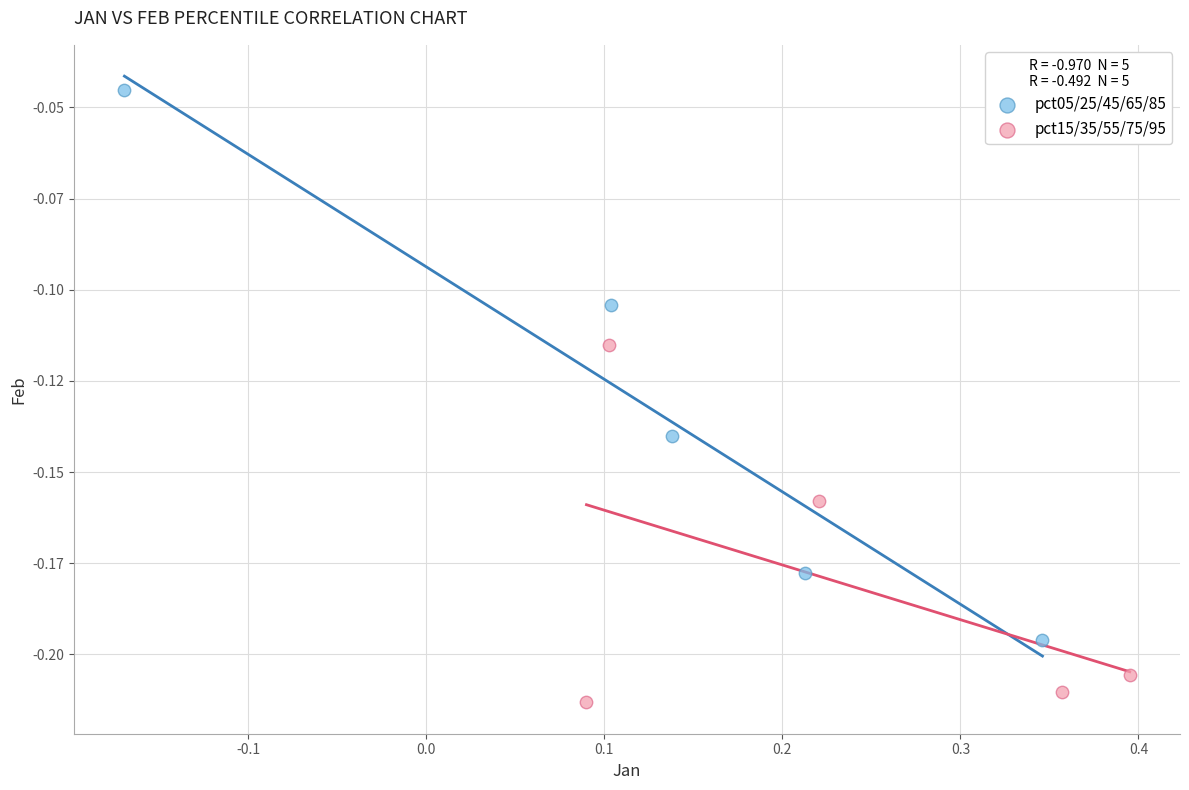

Which series has the largest Y range (max minus min)?

pct05/25/45/65/85